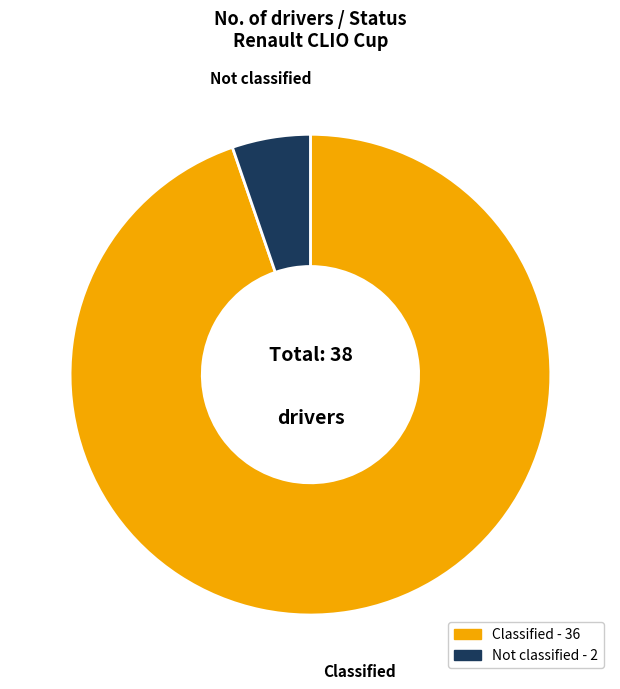

What is the largest slice in the pie chart?

Classified